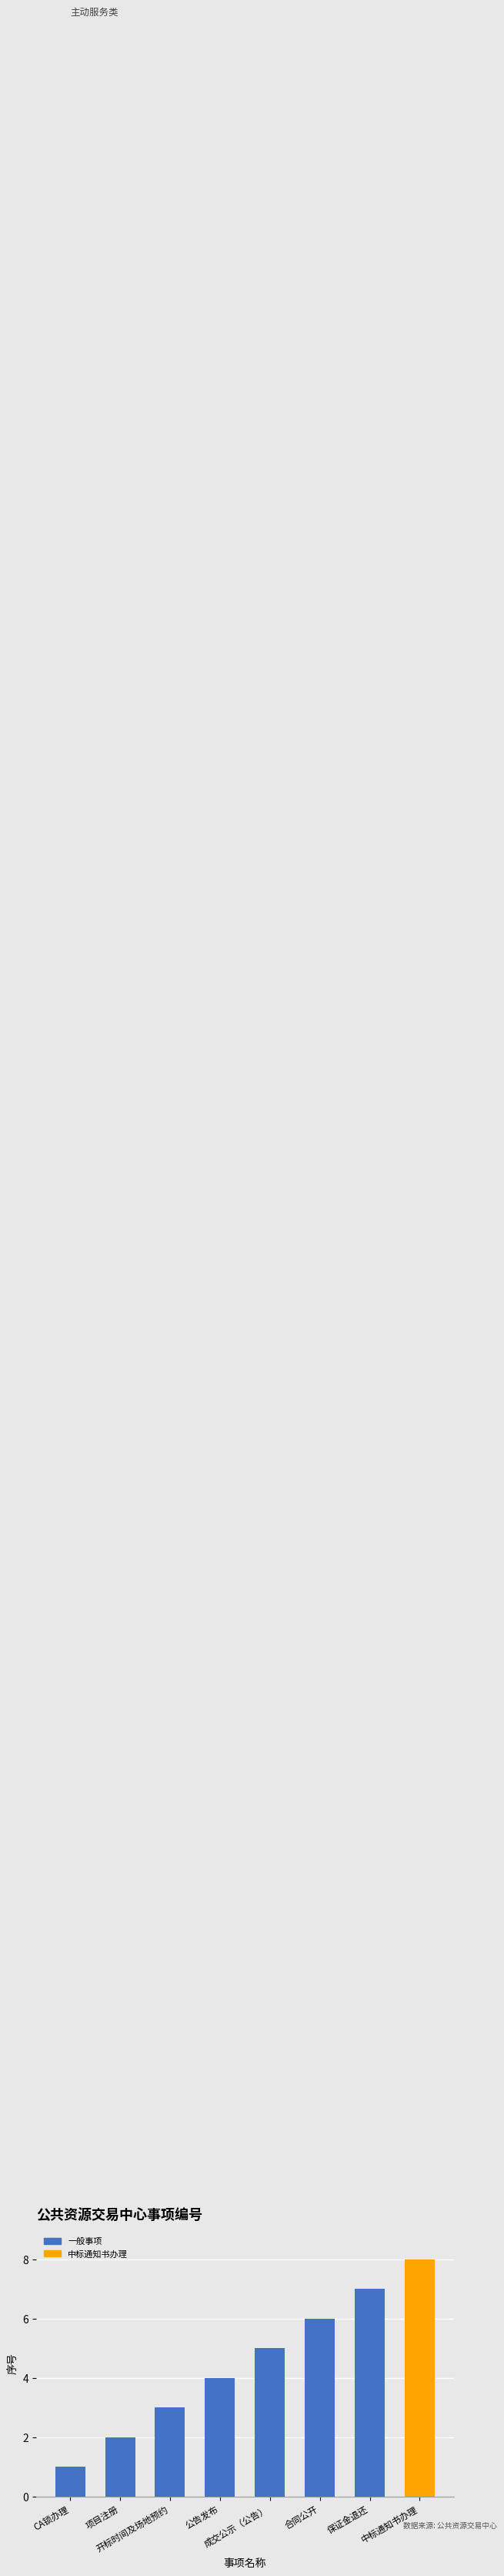

What is the value of the 7th bar from the left?

7